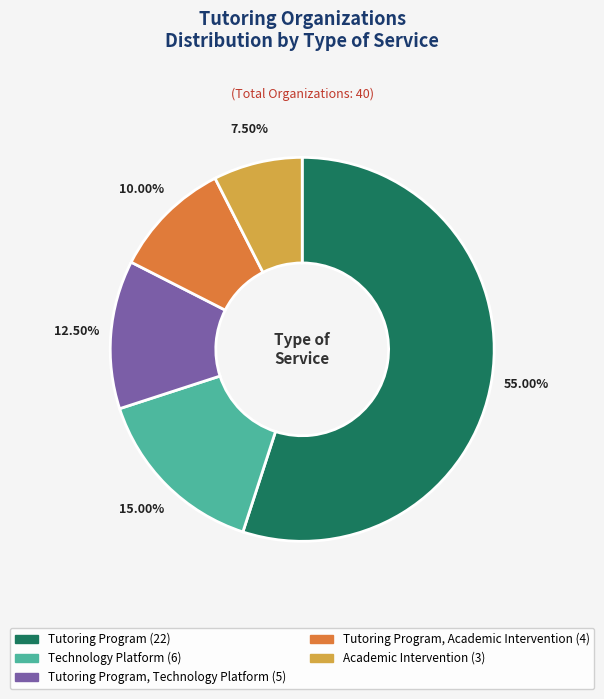

Is there a majority slice in this chart?

Yes